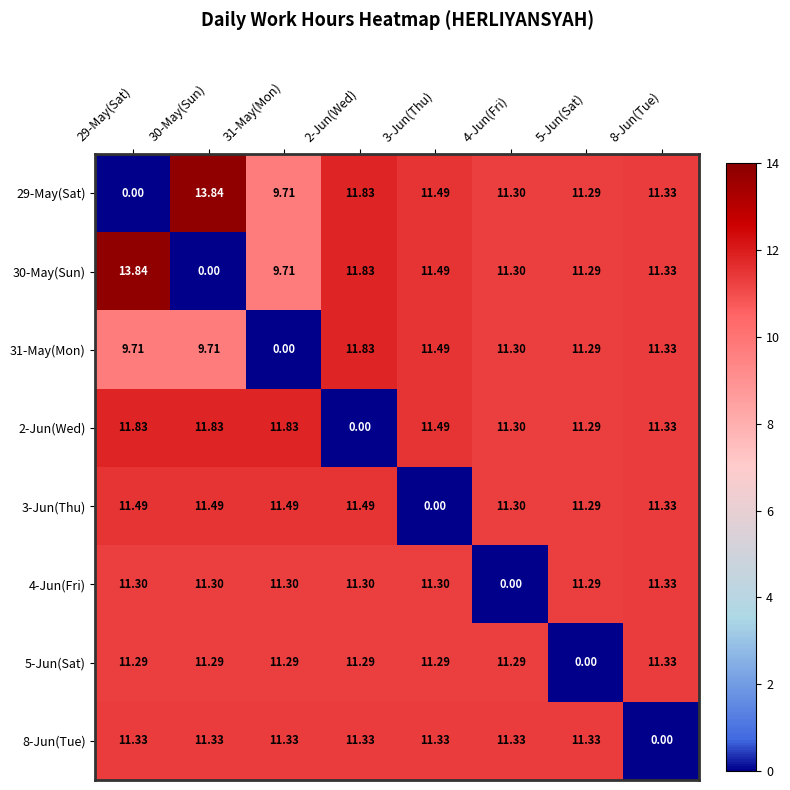

Is the value of 4-Jun(Fri) at 30-May(Sun) greater than the value of 30-May(Sun) at 8-Jun(Tue)?

No